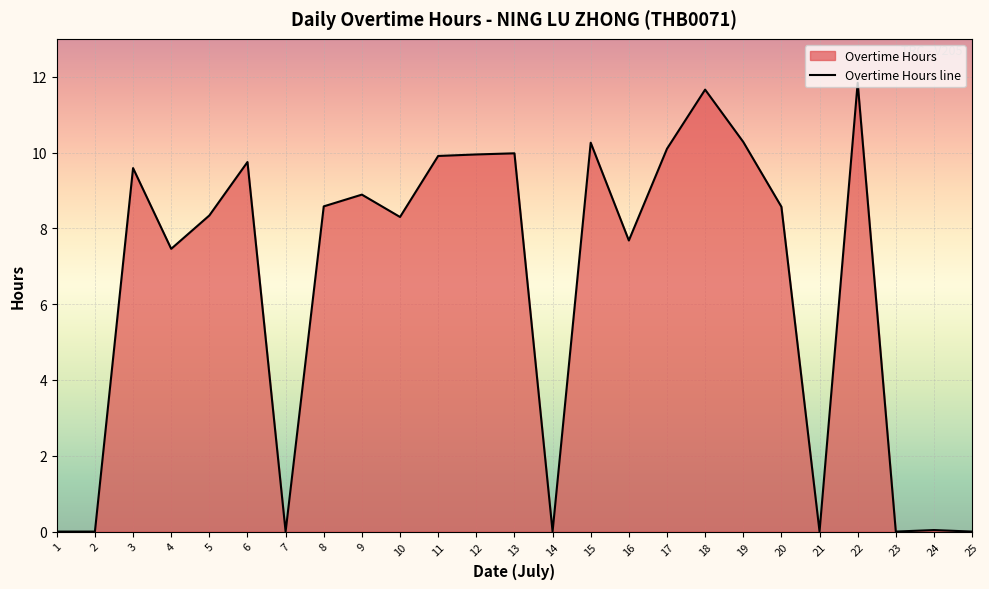

Where is the first local maximum?

3